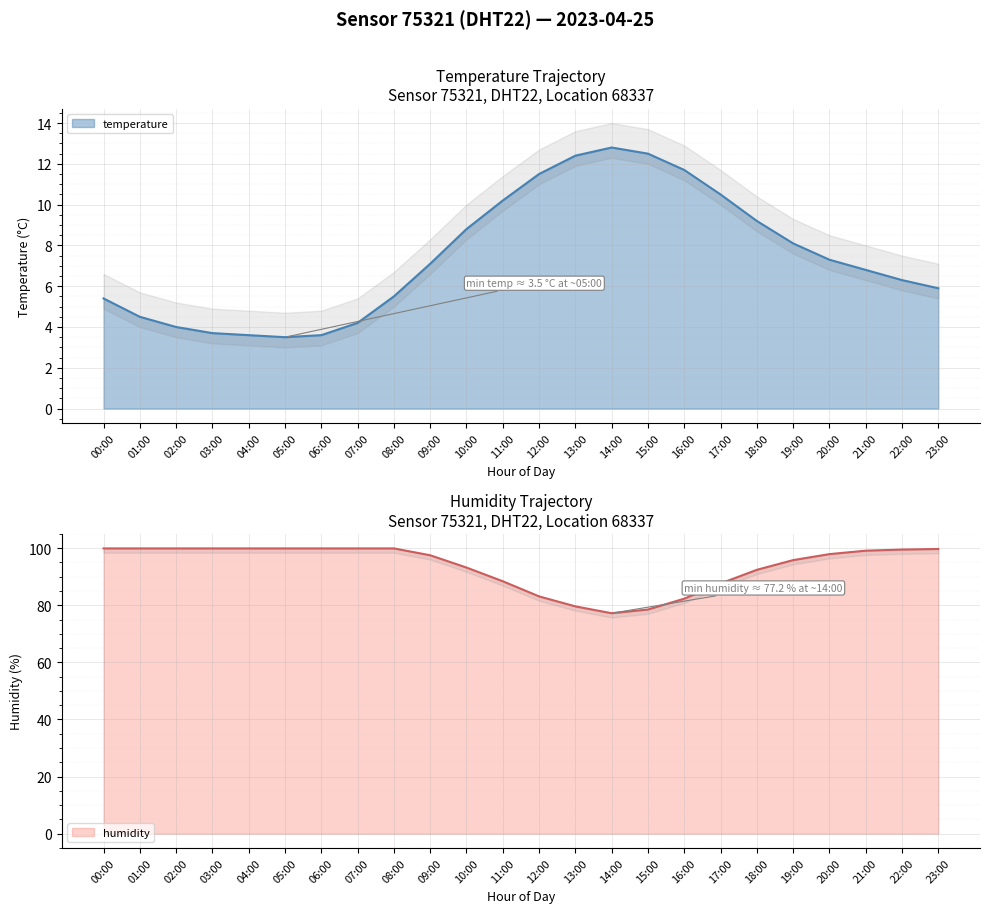

Where does the humidity series first go above 99?

00:00